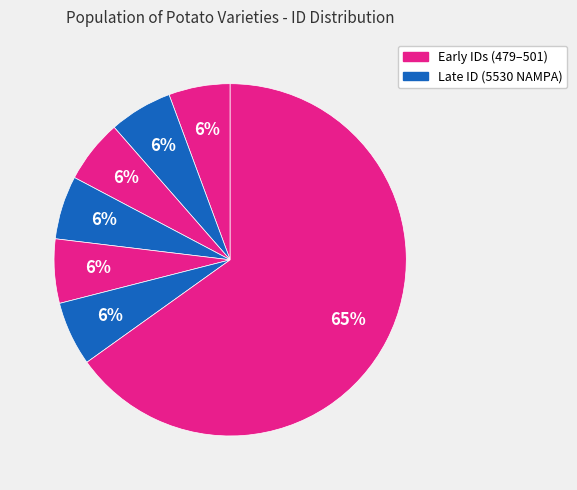

How many slices are in this pie chart?

7